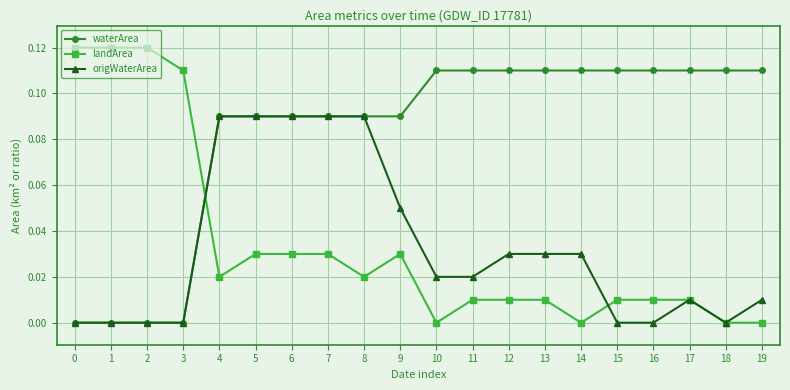

What is the sum of all waterArea values?

1.6